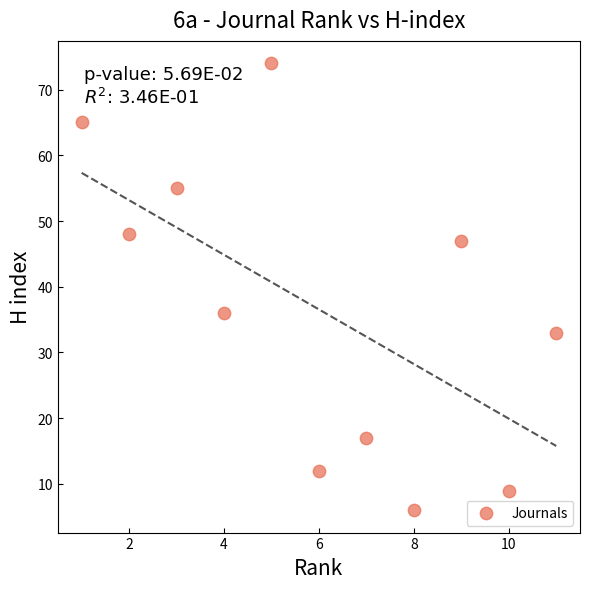

What Y value in the scatter plot is closest to 40?

36